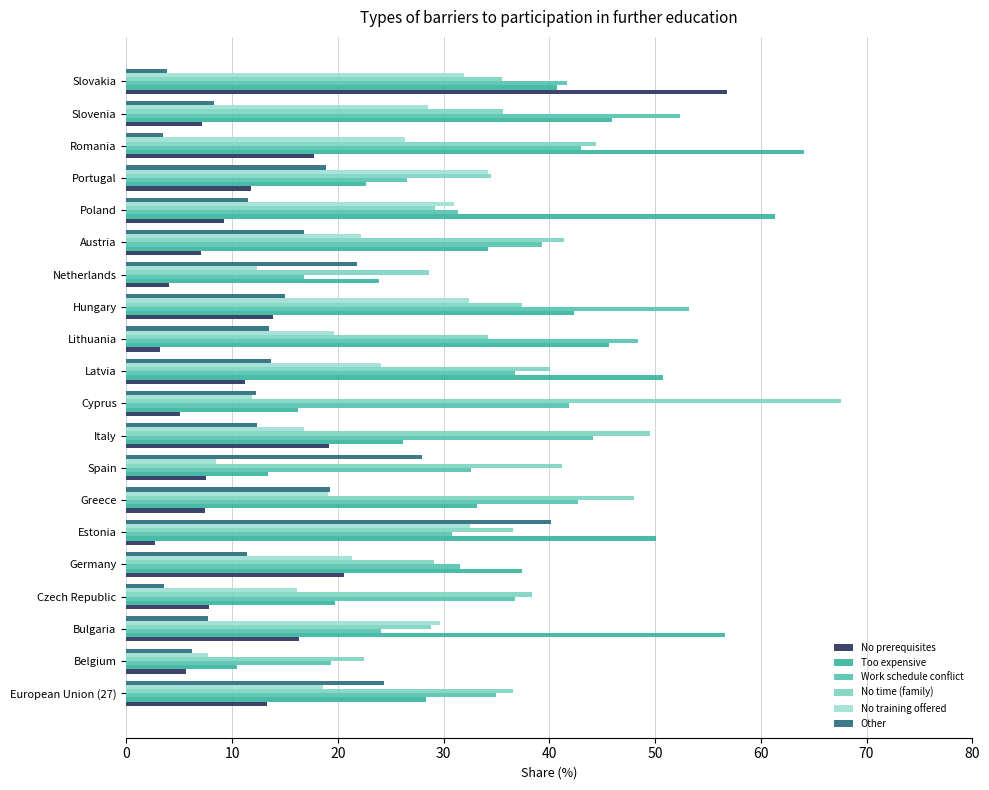

What is the value of the Work schedule conflict bar at the 13th from the left?

53.2